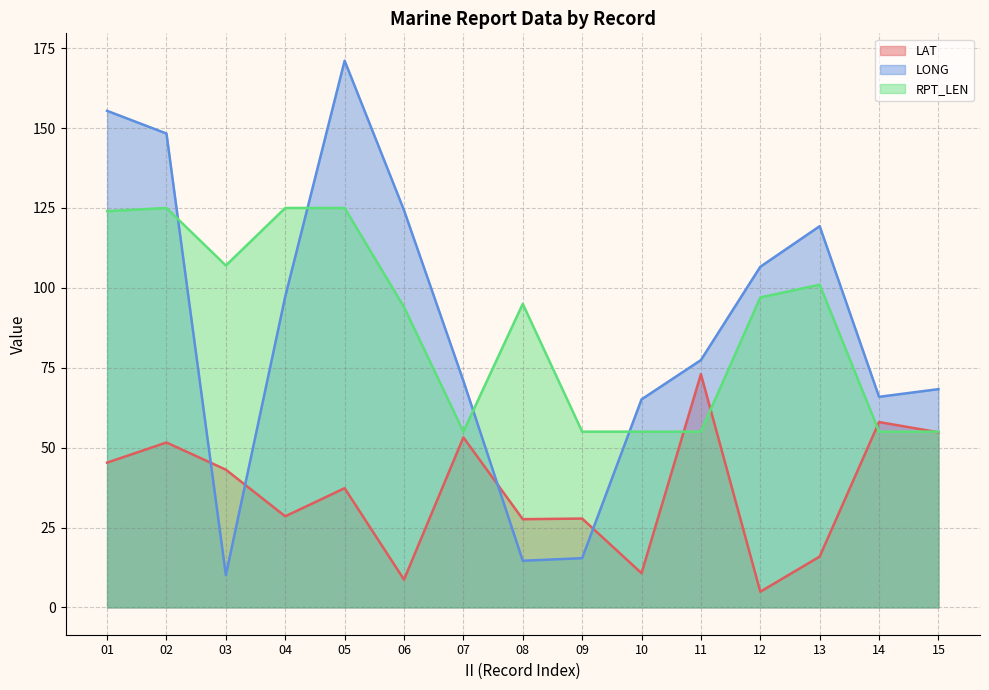

At how many categories does at least one series exceed 91?

9